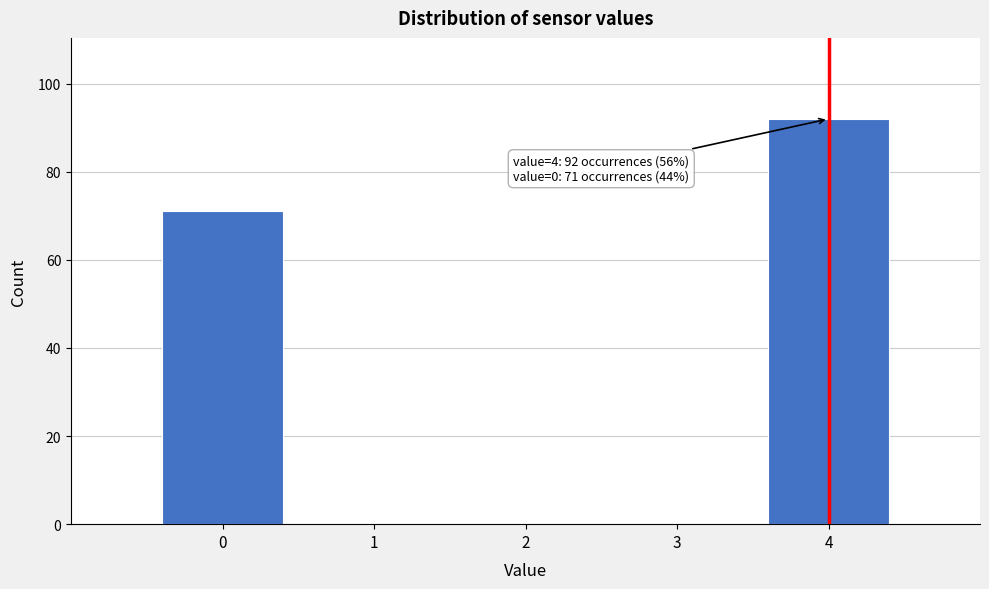

Which range on the x-axis has the tallest bar?

3.5 to 4.5